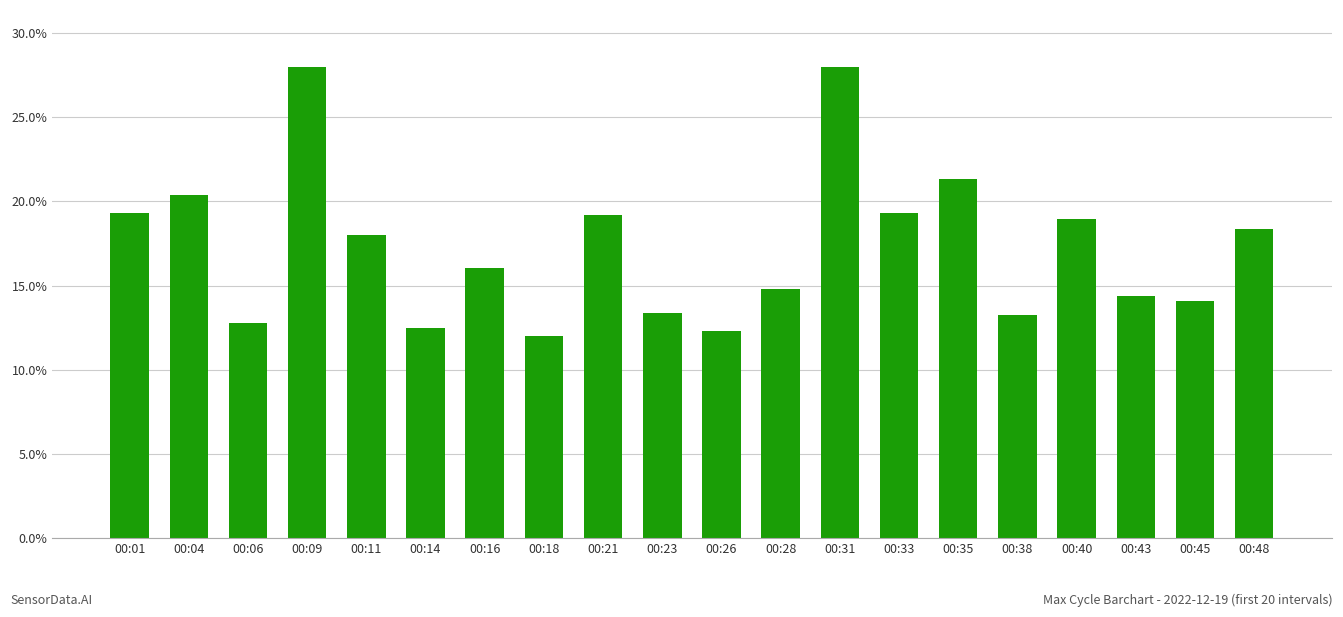

How many values are below 17?

10